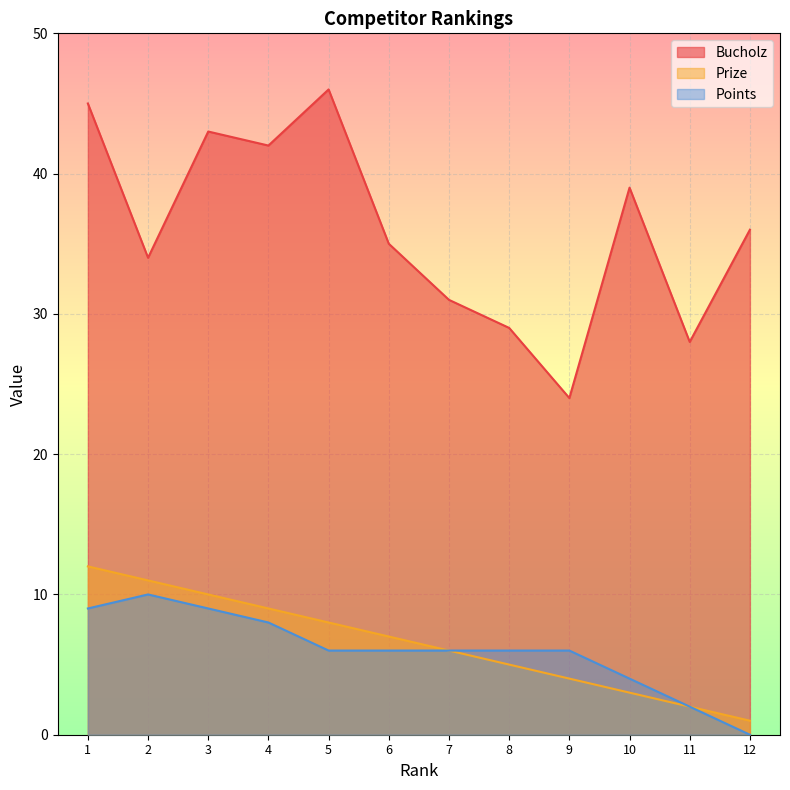

The Prize series shows 3 at 10. True or false?

True